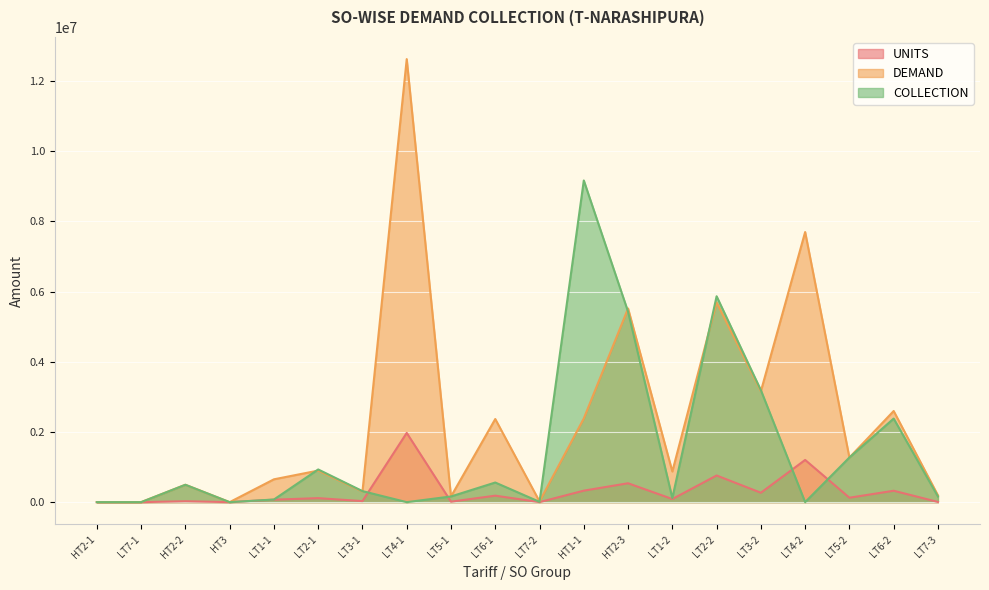

At which label does DEMAND reach its minimum?

HT2-1